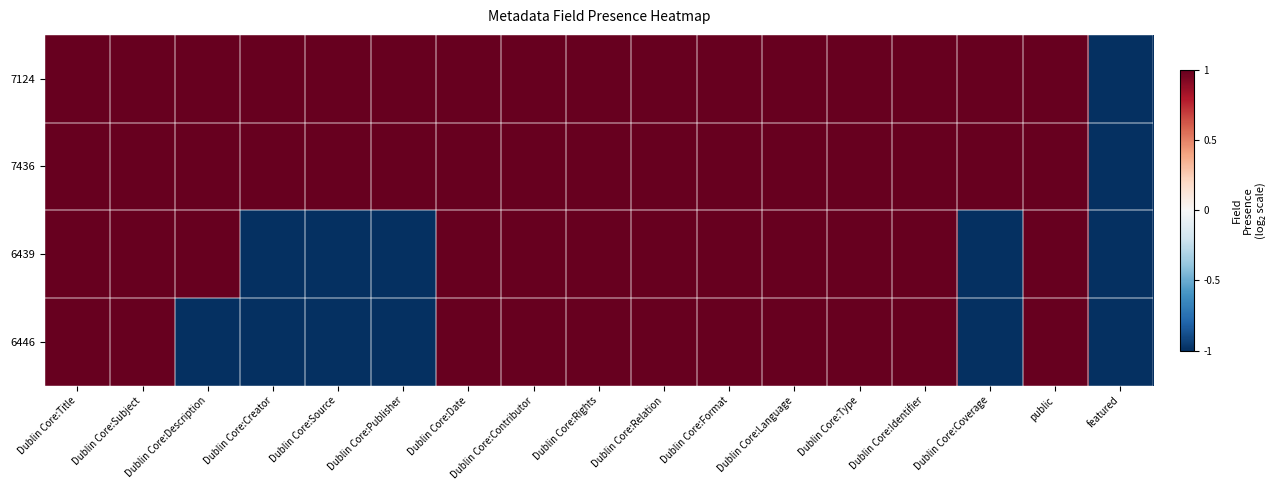

Count the number of data series in this chart.

4